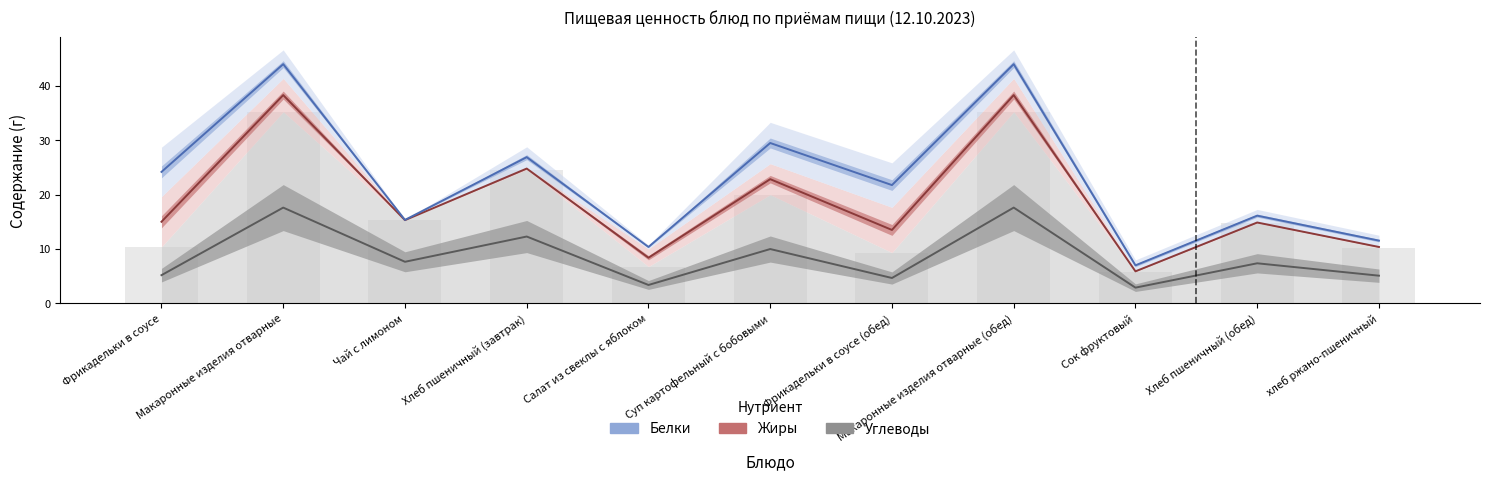

How many series are shown in this chart?

3